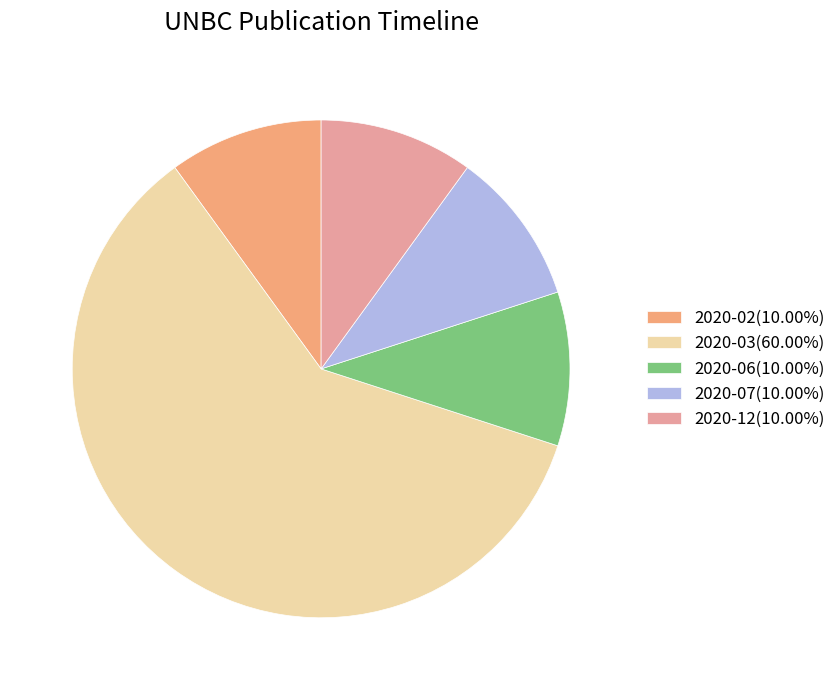

Count the number of slices in the pie.

5